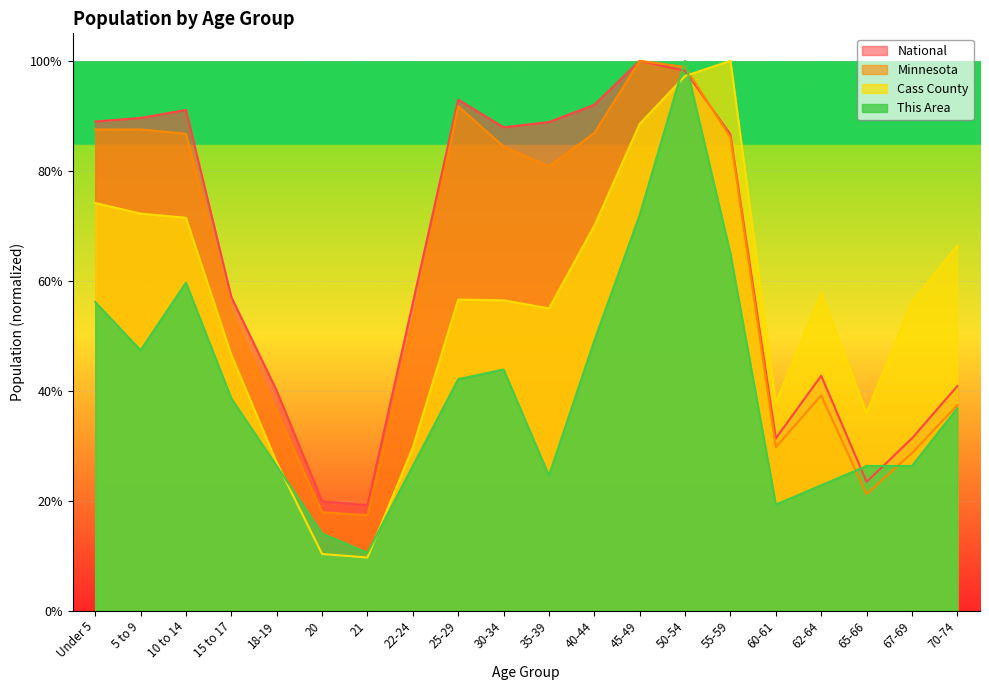

How many lines are shown in the chart?

4